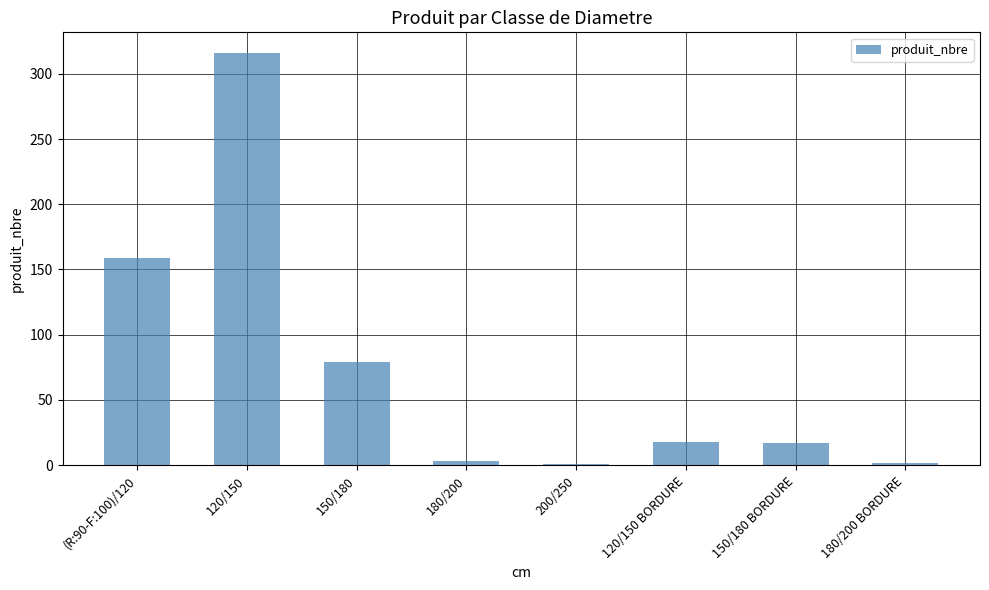

What is the ratio of the value at 120/150 to the value at 150/180 BORDURE?

18.6